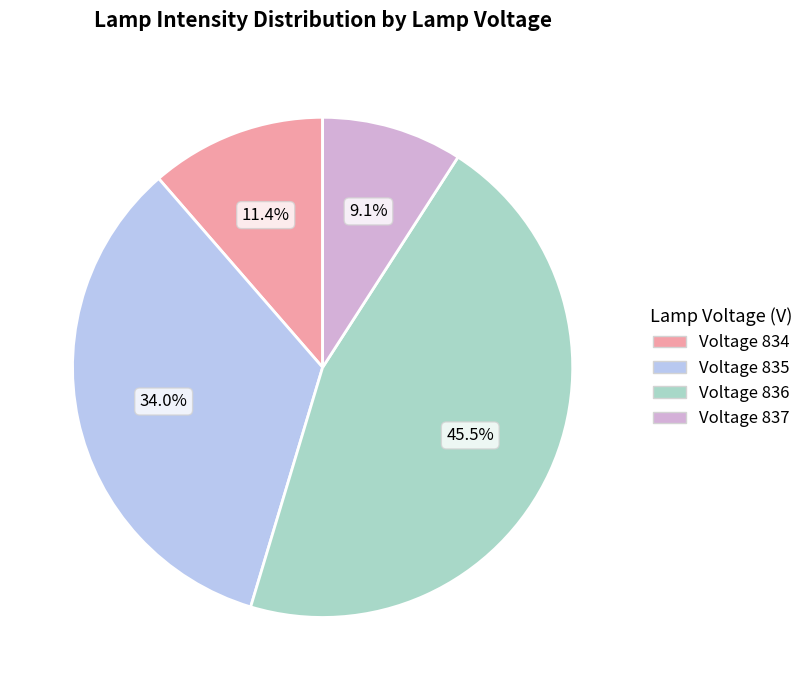

Is there a majority slice in this chart?

No